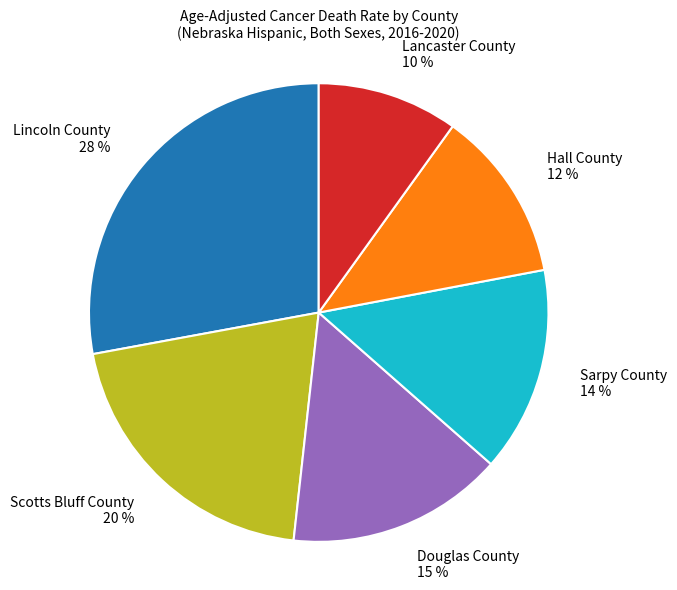

To the nearest percent, what percentage of the pie is Sarpy County?

14%